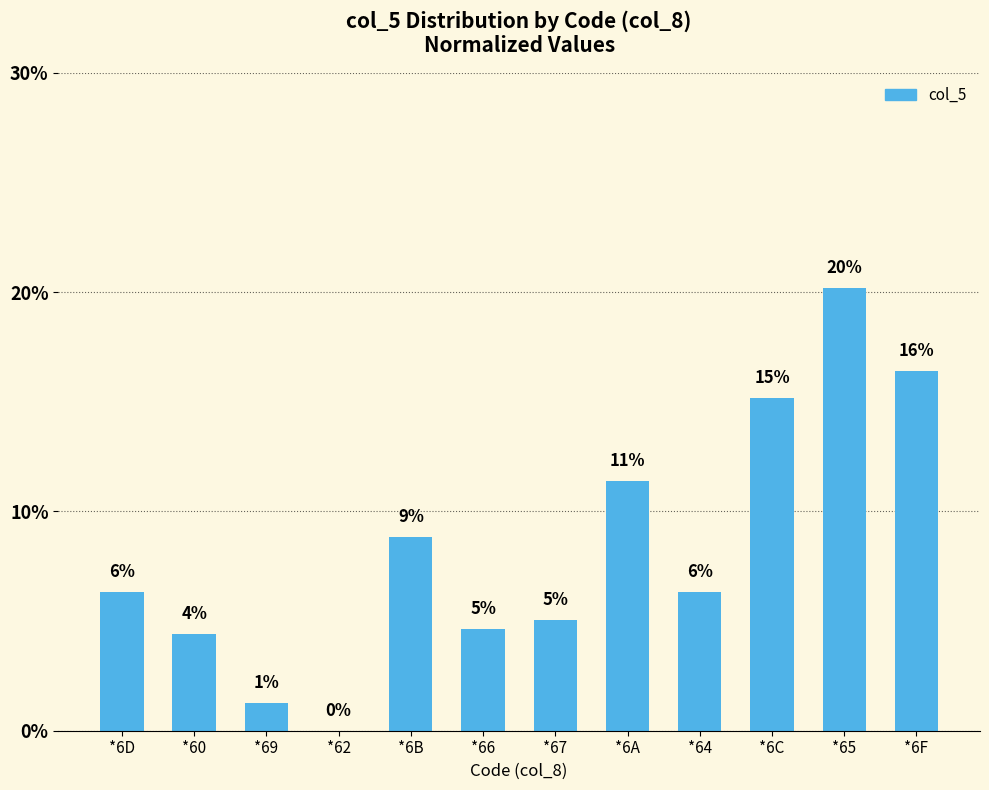

Are the bars horizontal?

No